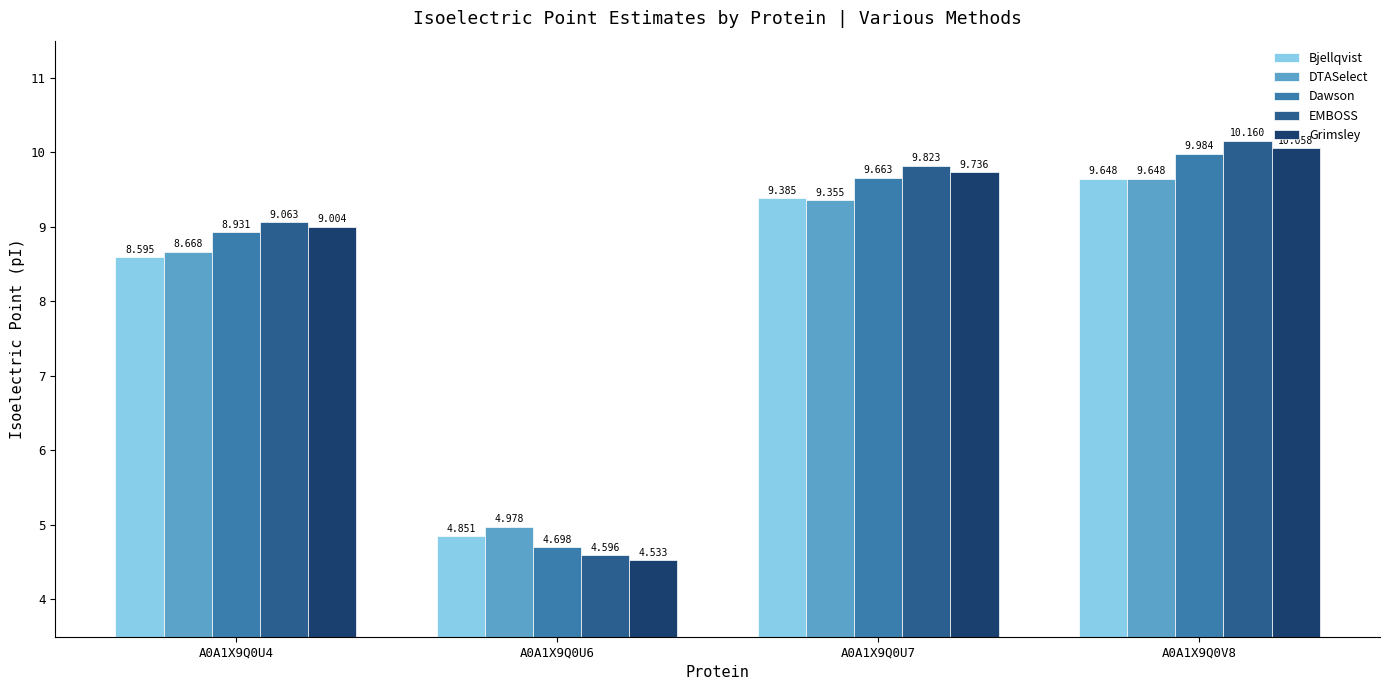

Is the value of DTASelect at A0A1X9Q0U4 greater than the value of EMBOSS at A0A1X9Q0U6?

Yes